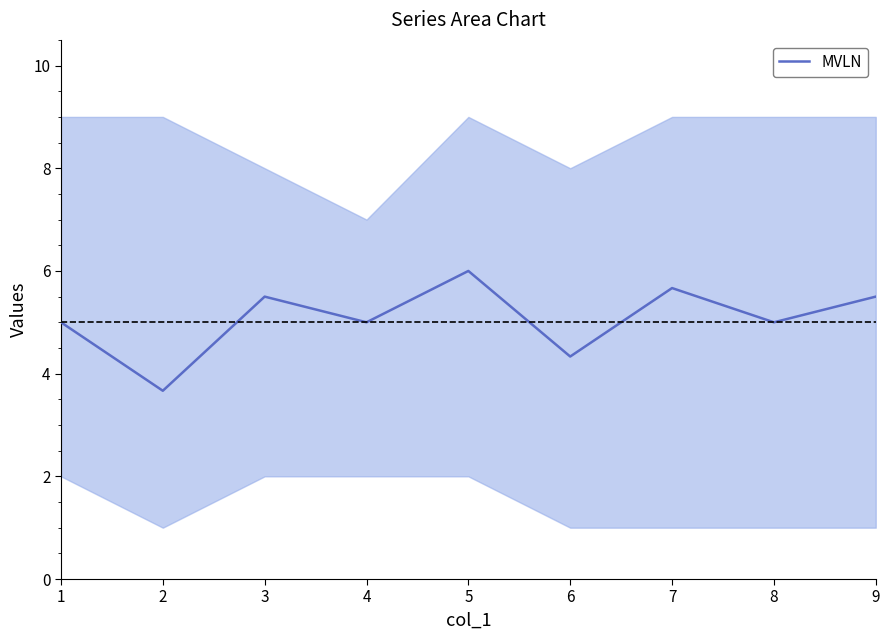

How many interior local peaks (higher than both neighbors) does the data have?

3